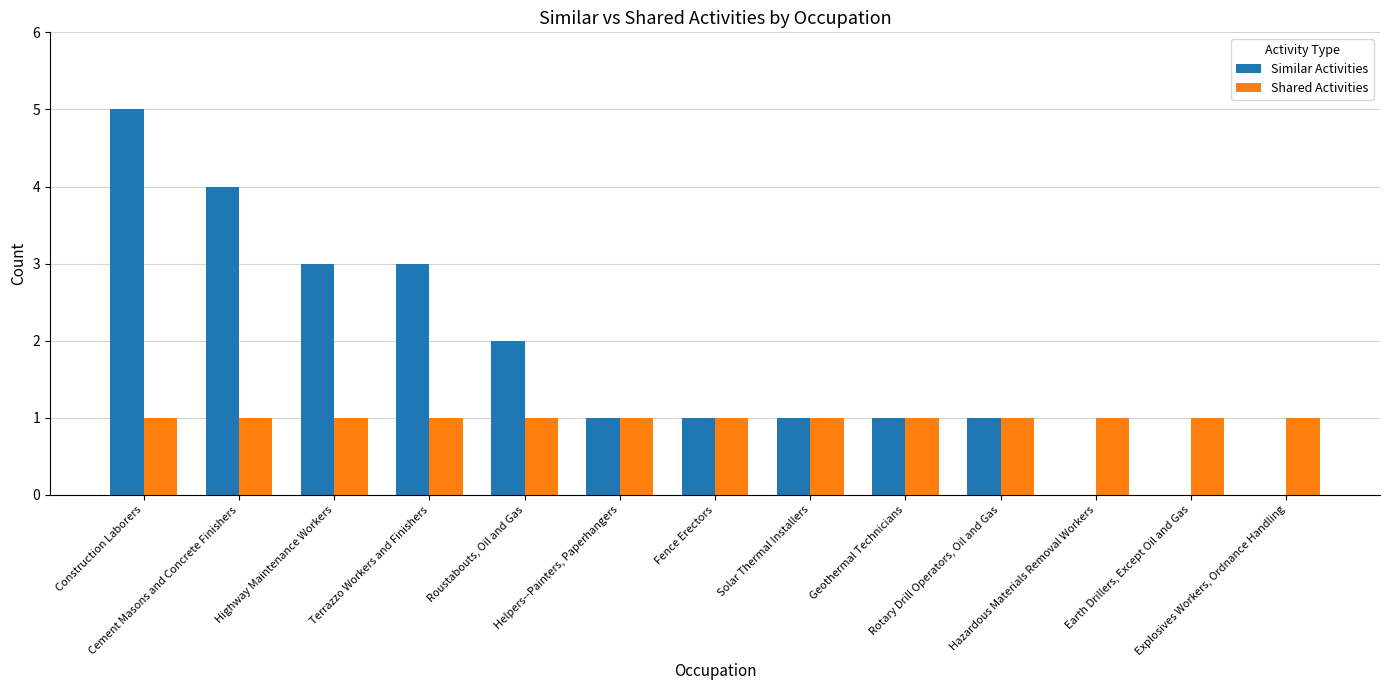

What is the sum of all Shared Activities values?

13